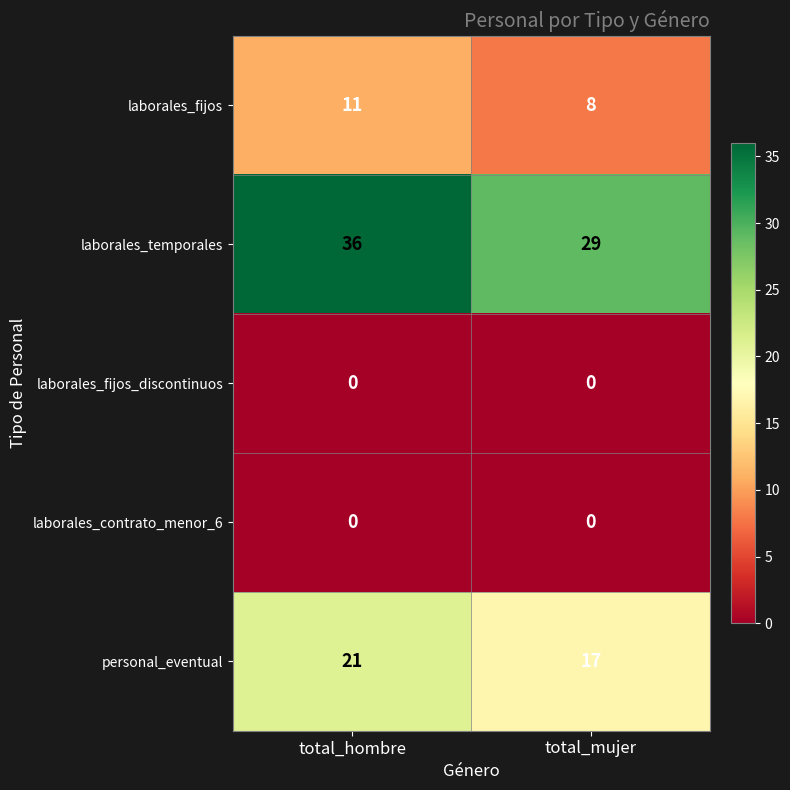

Which series has the largest range (max minus min)?

laborales_temporales